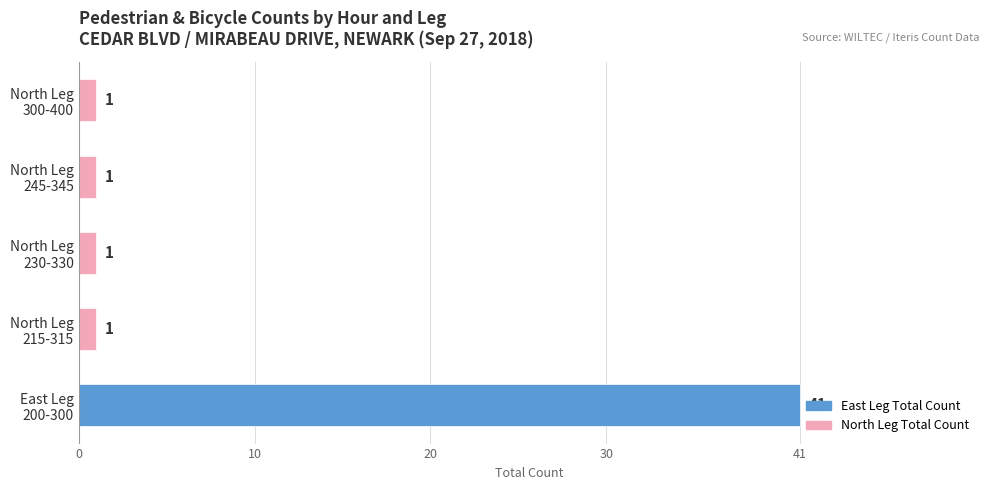

What is the maximum value shown in the chart?

41